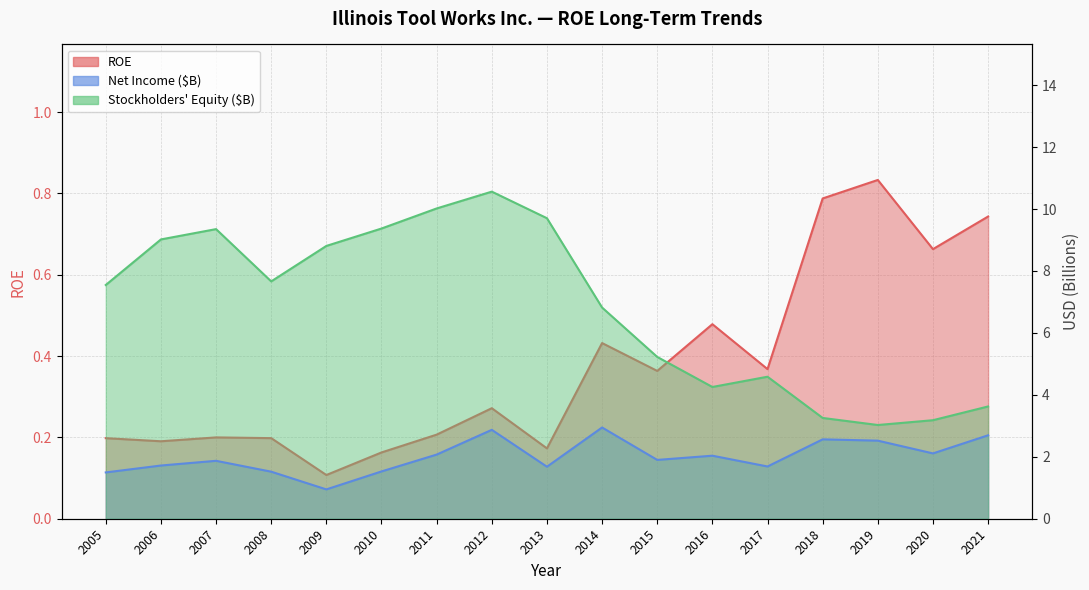

Reading left to right, list all the values displayed in this chart.

ROE: 2005=0.2	2006=0.2	2007=0.2	2008=0.2	2009=0.1	2010=0.2	2011=0.2	2012=0.3	2013=0.2	2014=0.4	2015=0.4	2016=0.5	2017=0.4	2018=0.8	2019=0.8	2020=0.7	2021=0.7
Net Income (B): 2005=1.5	2006=1.7	2007=1.9	2008=1.5	2009=0.9	2010=1.5	2011=2.1	2012=2.9	2013=1.7	2014=2.9	2015=1.9	2016=2.0	2017=1.7	2018=2.6	2019=2.5	2020=2.1	2021=2.7
Stockholders Equity (B): 2005=7.5	2006=9.0	2007=9.4	2008=7.7	2009=8.8	2010=9.4	2011=10.0	2012=10.6	2013=9.7	2014=6.8	2015=5.2	2016=4.3	2017=4.6	2018=3.3	2019=3.0	2020=3.2	2021=3.6